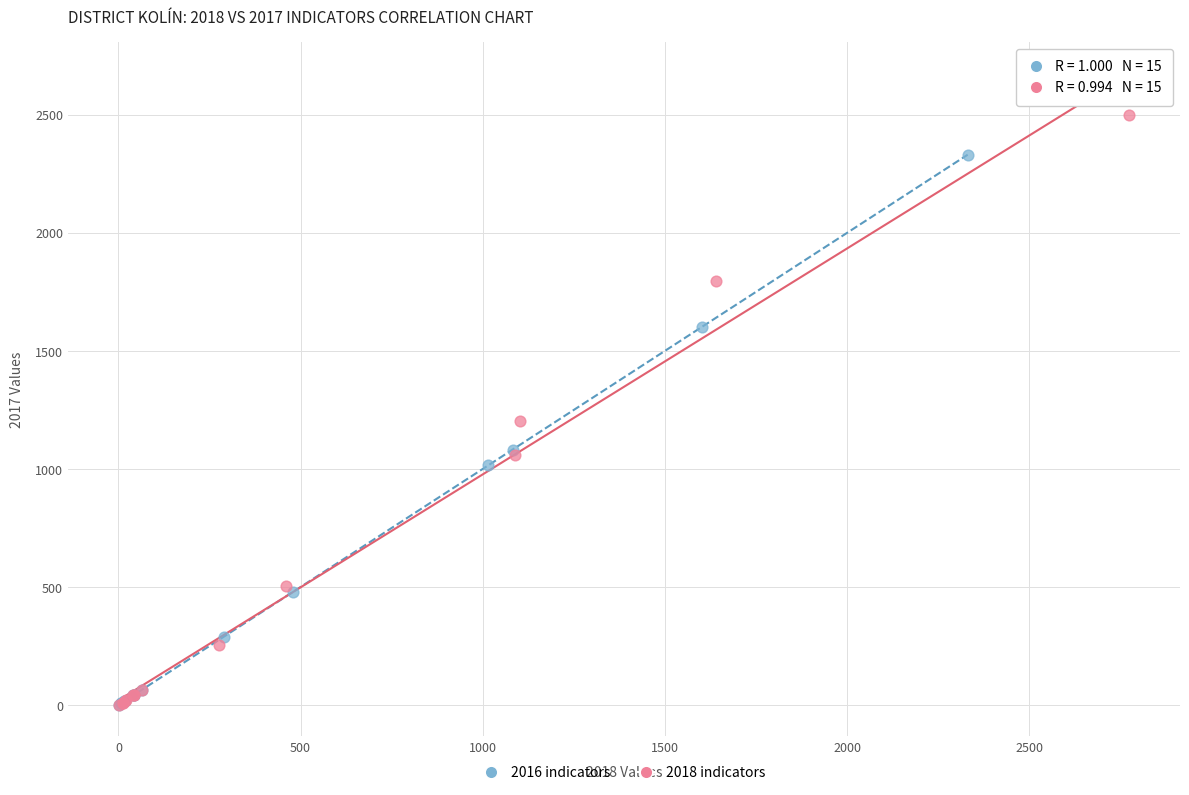

Which series has the largest Y range (max minus min)?

2018 indicators